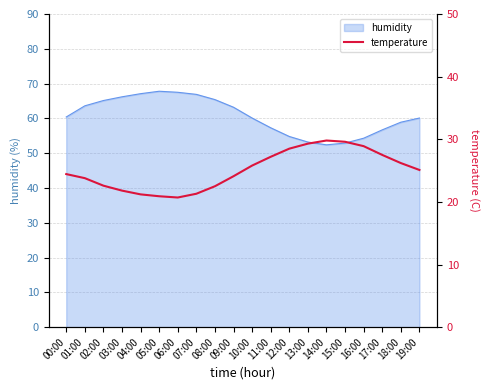

Reading left to right, extract all data points from this chart.

24.4	23.8	22.6	21.8	21.2	20.9	20.7	21.3	22.5	24.1	25.8	27.2	28.5	29.3	29.8	29.6	28.9	27.5	26.2	25.1